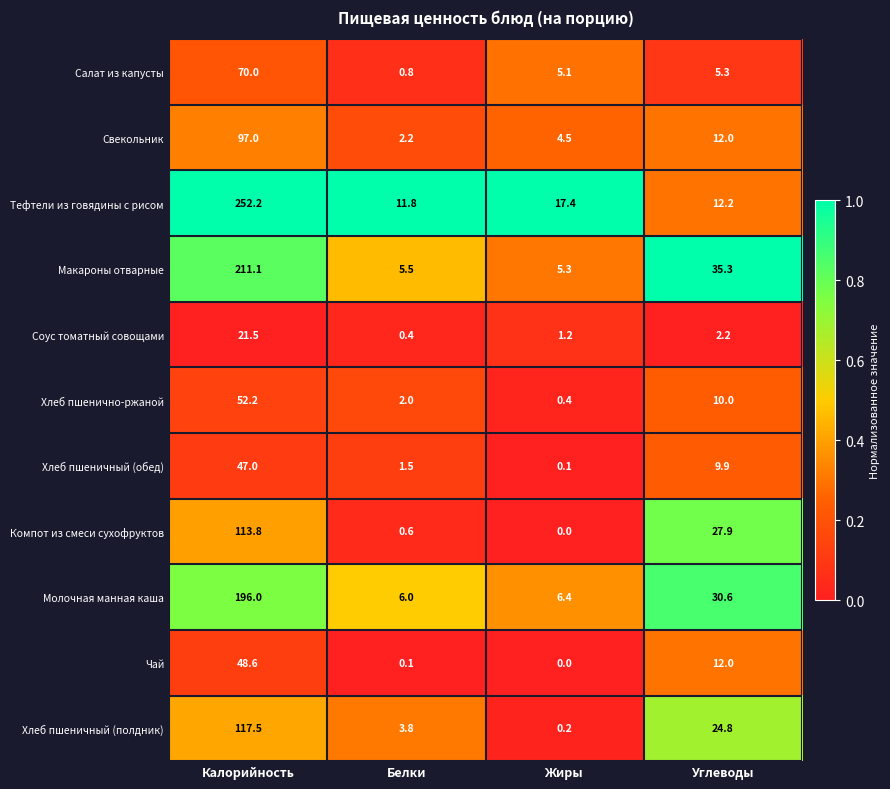

Between Белки and Жиры, which series saw the biggest shift?

Тефтели из говядины с рисом